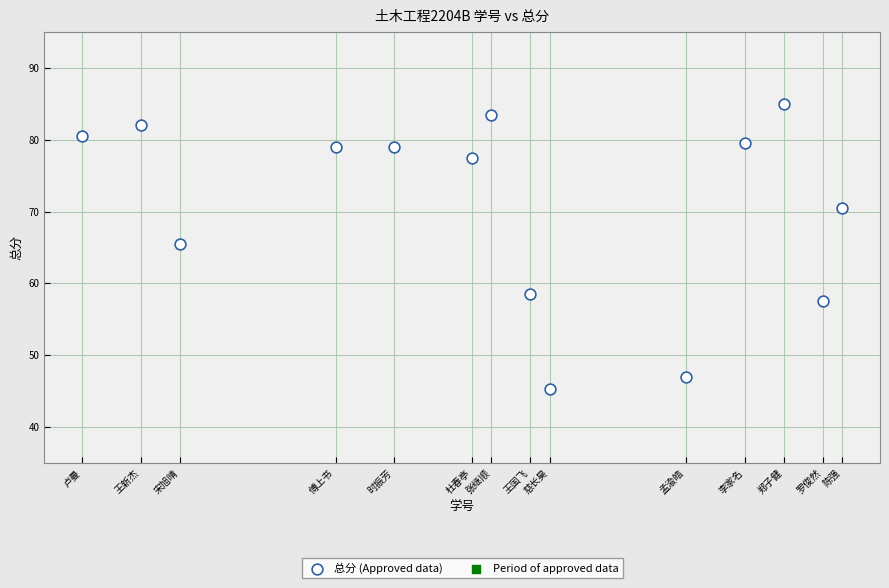

What is the range of X values (max minus min)?

39.0